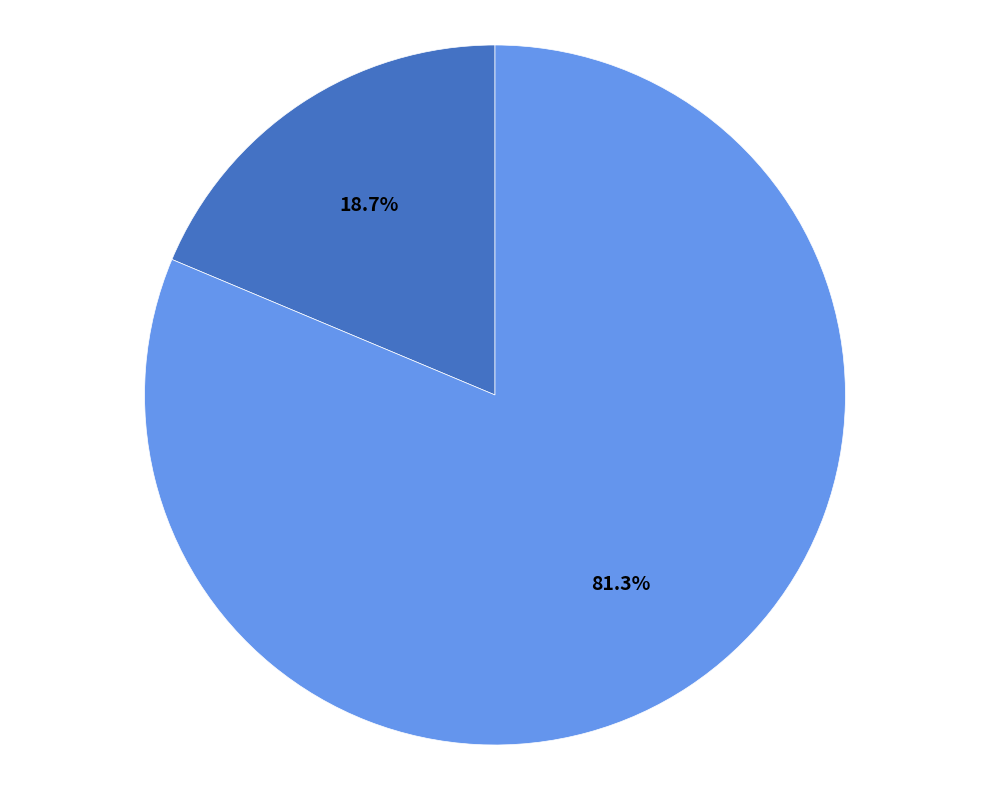

Does any single category account for the majority?

Yes